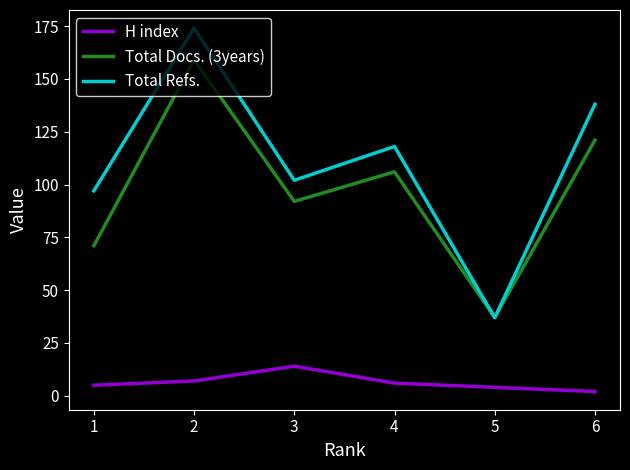

What is the total value across all series at 4?

230